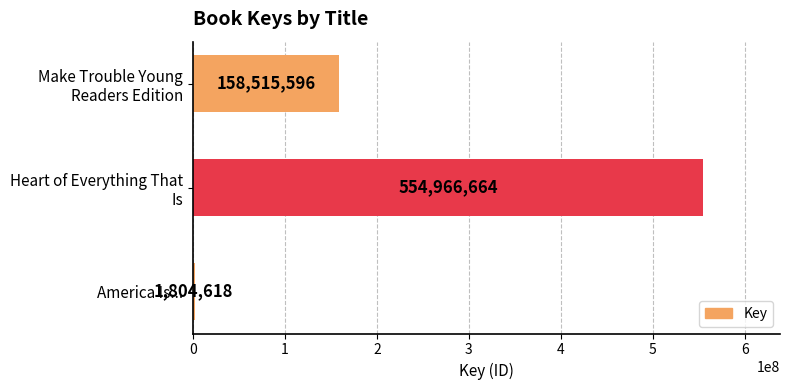

True or false: the data shows 1804618 at America Is....

True